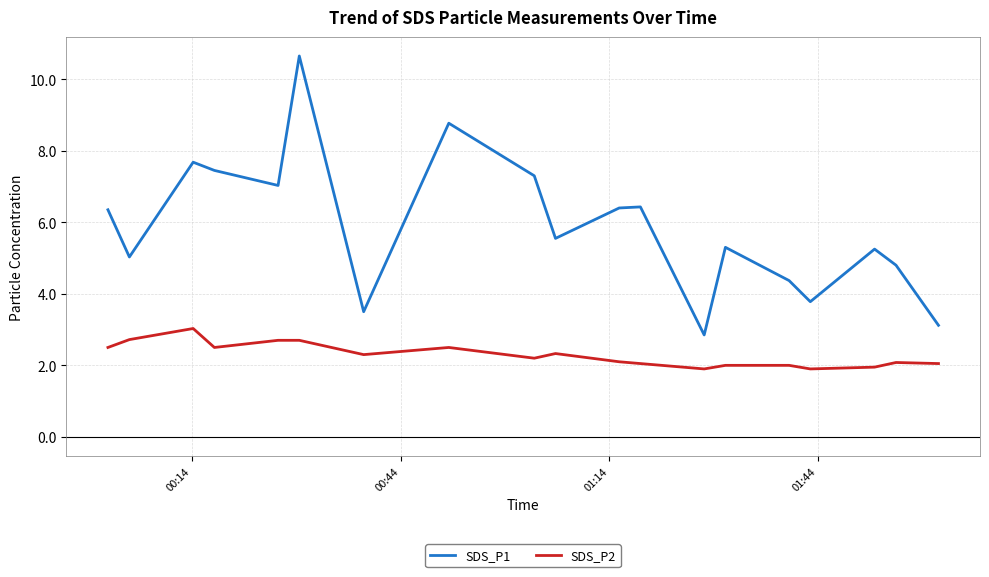

Rank the series by their average value, from lowest to highest.

SDS_P2, SDS_P1